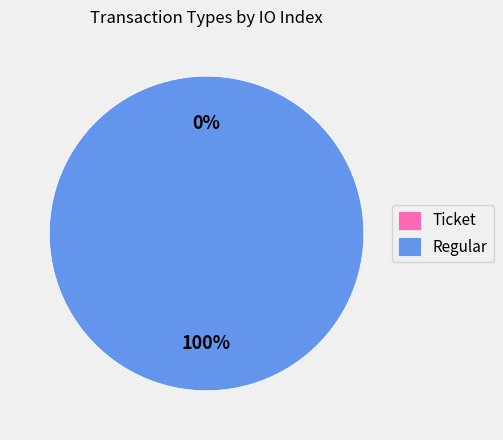

The Ticket slice represents 0% of the pie. True or false?

True